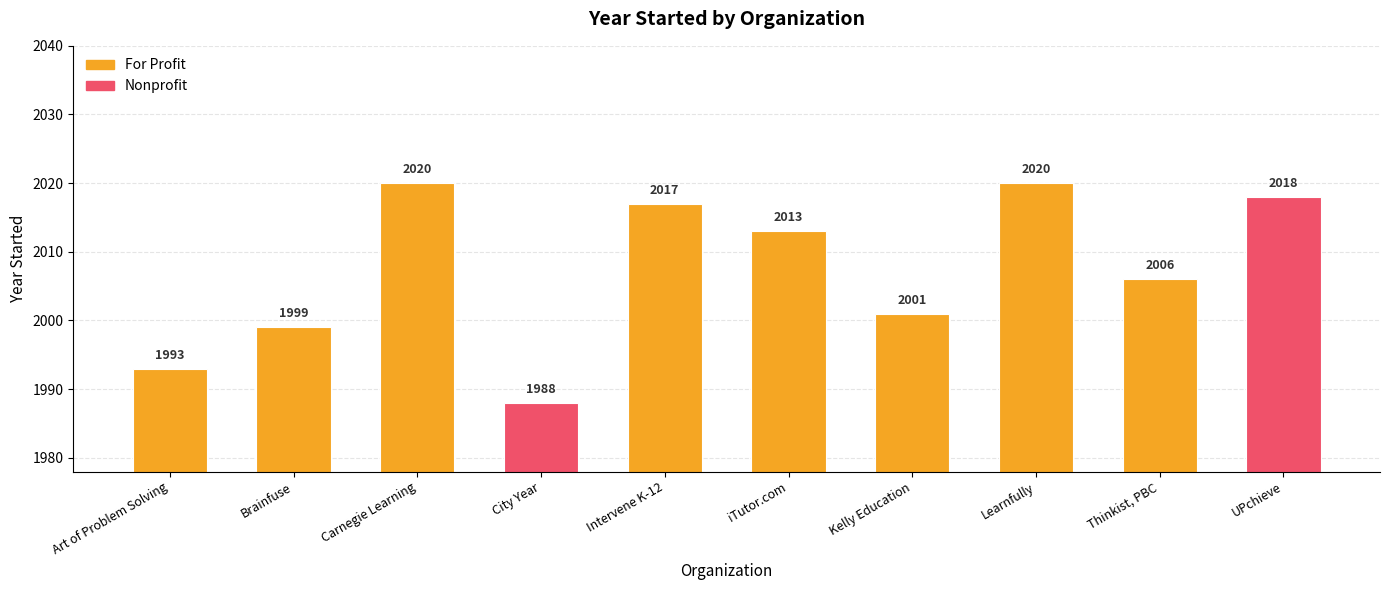

How many values are below 2013?

5